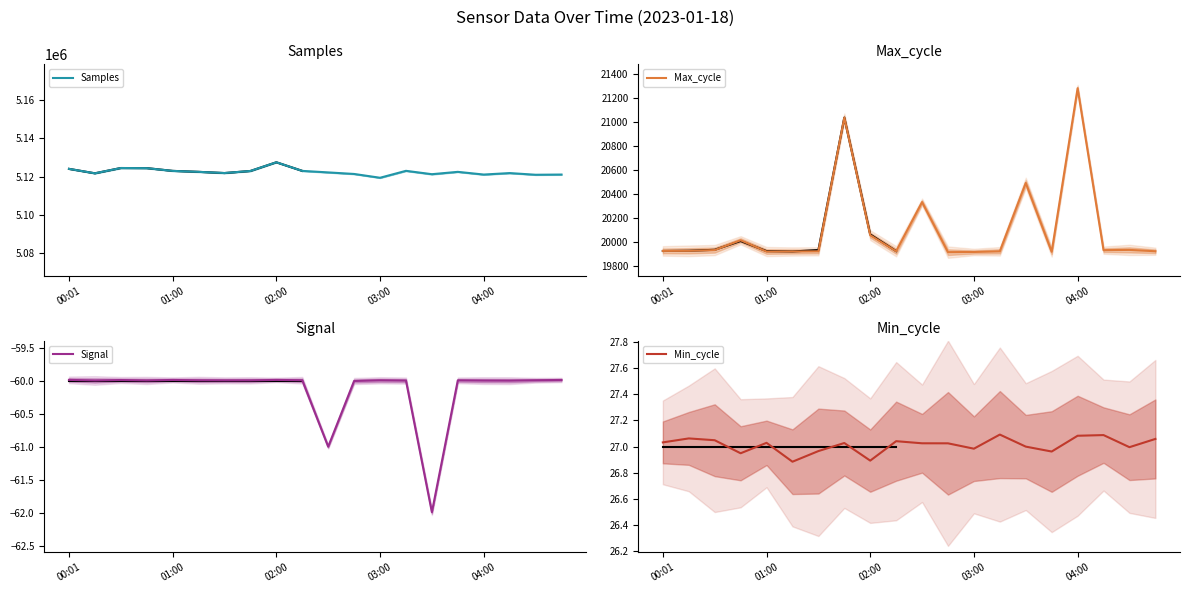

What are all the series names shown in the legend?

Samples, Max_cycle, Signal, Min_cycle